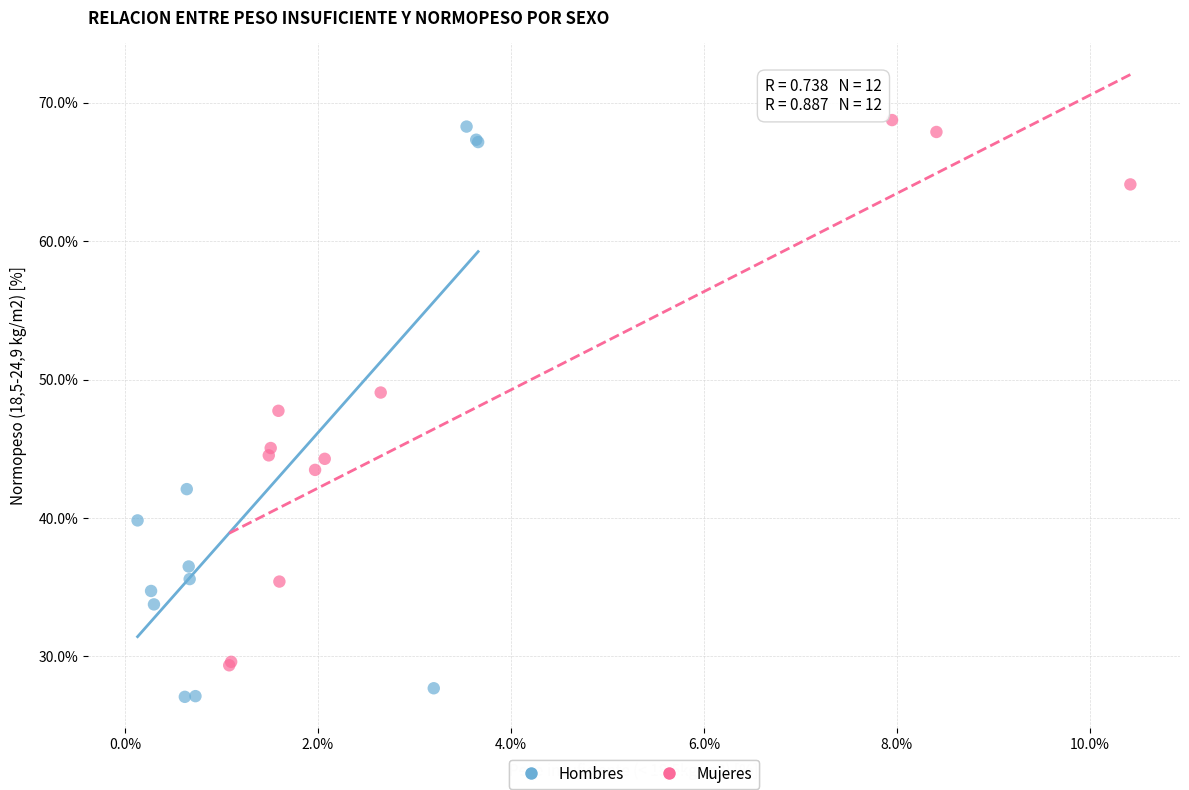

Which series has the largest Y range (max minus min)?

Hombres